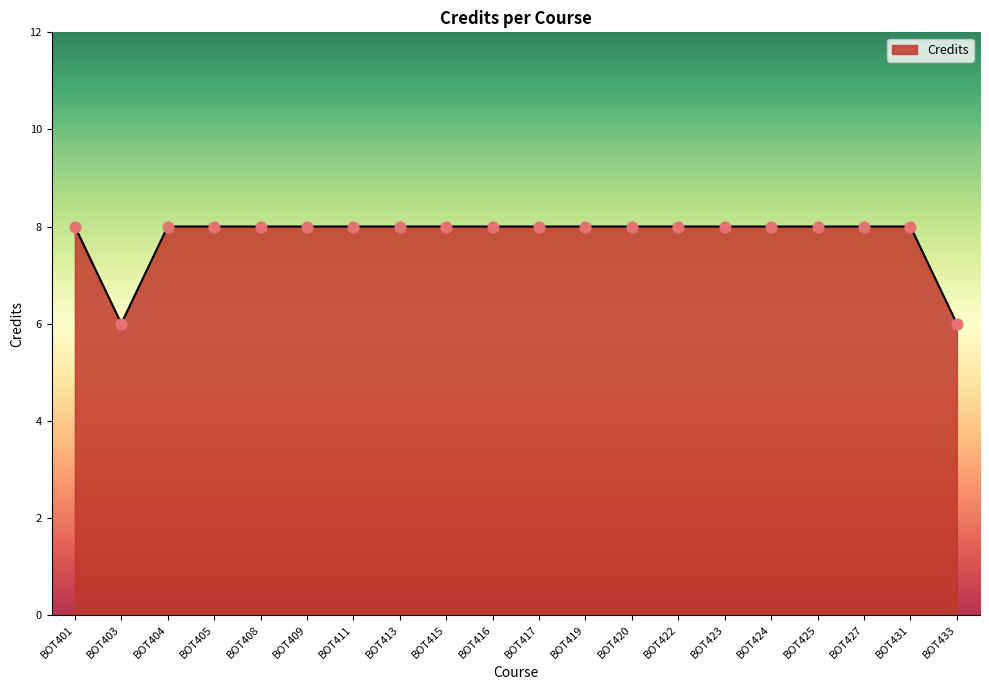

Approximately how many times larger is the value at BOT424 compared to BOT416?

1.0